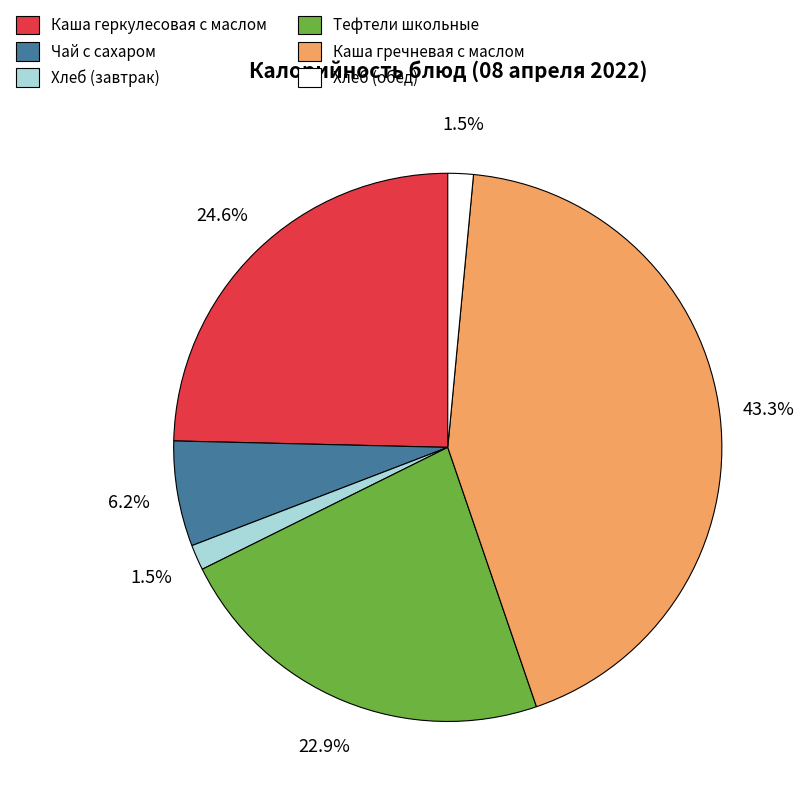

Is there any slice that represents more than half of the pie?

No